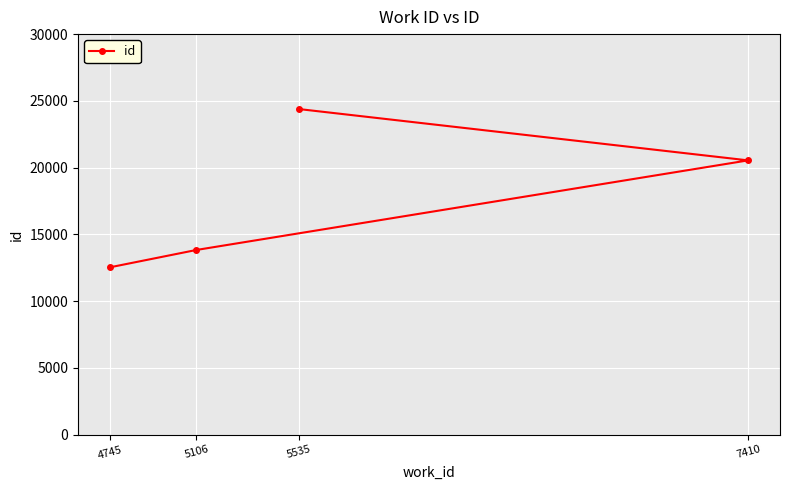

How many distinct data groups are displayed?

1